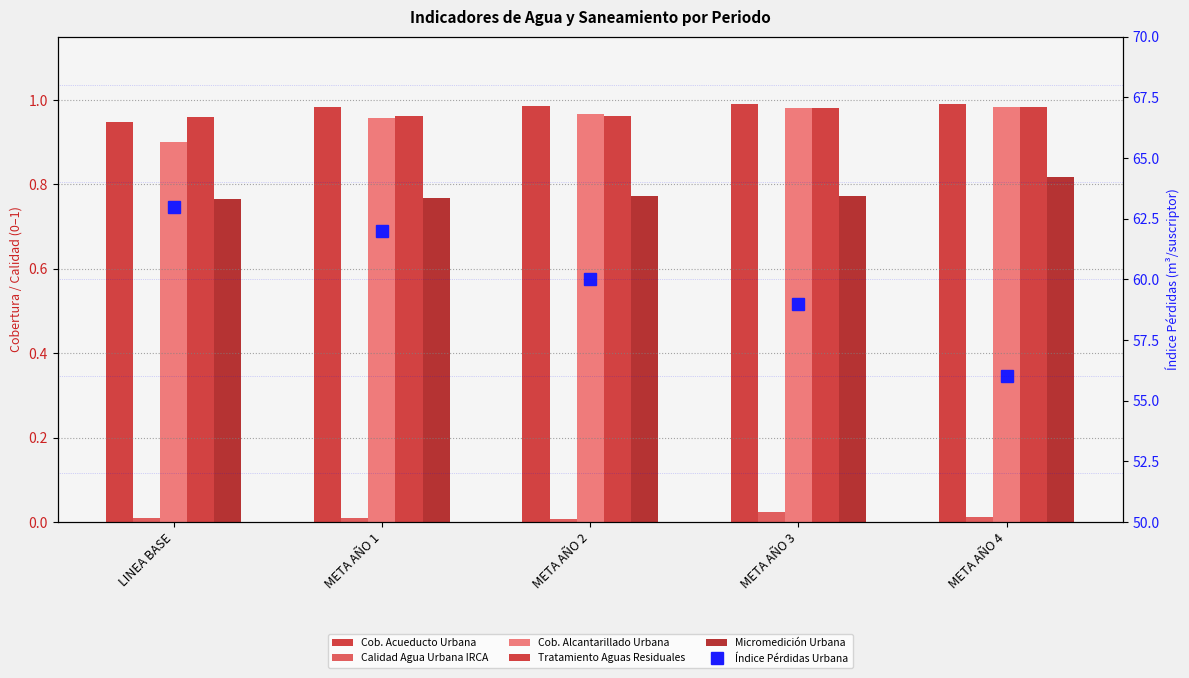

Reading left to right, extract all data points from this chart.

COBERTURA ACUEDUCTO URBANA (%): LINEA BASE=0.9	META AÑO 1=1.0	META AÑO 2=1.0	META AÑO 3=1.0	META AÑO 4=1.0
CALIDAD DEL AGUA URBANA - IRCA (%): LINEA BASE=0.0	META AÑO 1=0.0	META AÑO 2=0.0	META AÑO 3=0.0	META AÑO 4=0.0
COBERTURA ALCANTARILLADO URBANA (%): LINEA BASE=0.9	META AÑO 1=1.0	META AÑO 2=1.0	META AÑO 3=1.0	META AÑO 4=1.0
TRATAMIENTO DE AGUAS RESIDUALES URBANA: LINEA BASE=1.0	META AÑO 1=1.0	META AÑO 2=1.0	META AÑO 3=1.0	META AÑO 4=1.0
MICROMEDICION URBANA (%): LINEA BASE=0.8	META AÑO 1=0.8	META AÑO 2=0.8	META AÑO 3=0.8	META AÑO 4=0.8
INDICE PERDIDAS POR SUSCRIPTOR ZONA URBANA: LINEA BASE=63.0	META AÑO 1=62.0	META AÑO 2=60.0	META AÑO 3=59.0	META AÑO 4=56.0